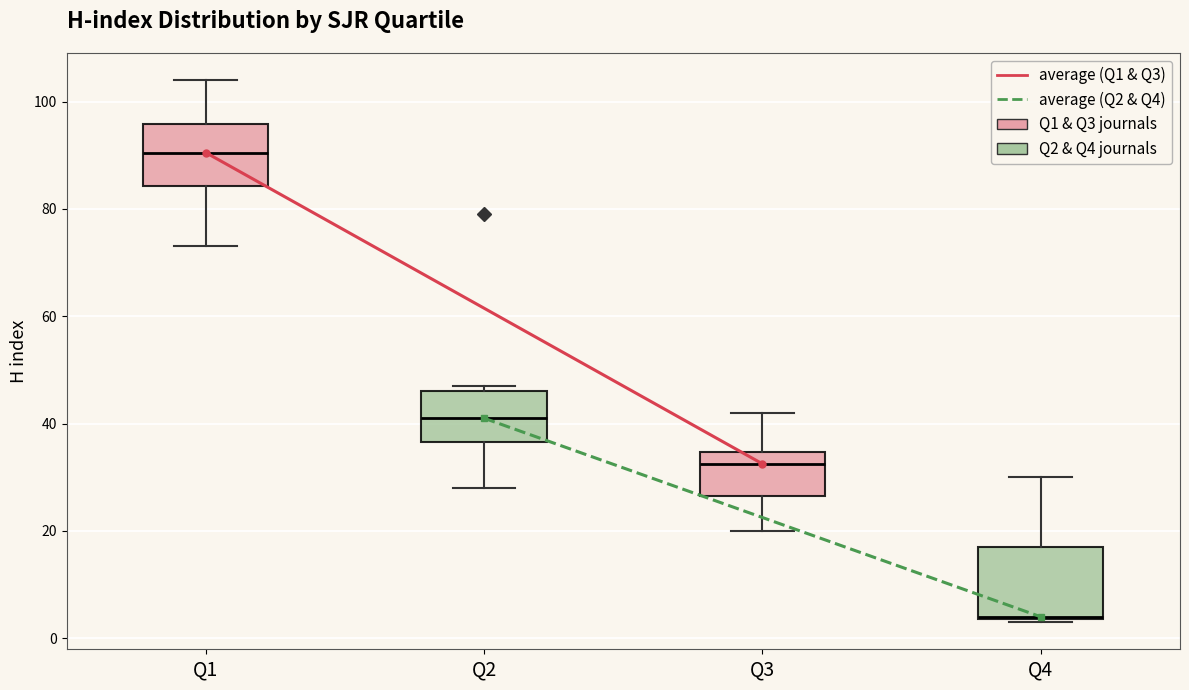

Reading left to right, read every box against the y-axis: the position of its median line, the range the box covers, and the ends of its whiskers. The values are not printed on the chart, so give them approximately, as read against the axis.

Q1: median 90, box 84 to 96, whiskers 74 to 104
Q2: median 42, box 36 to 46, whiskers 28 to 48
Q3: median 32, box 26 to 34, whiskers 20 to 42
Q4: median 4, box 4 to 18, whiskers 4 to 30